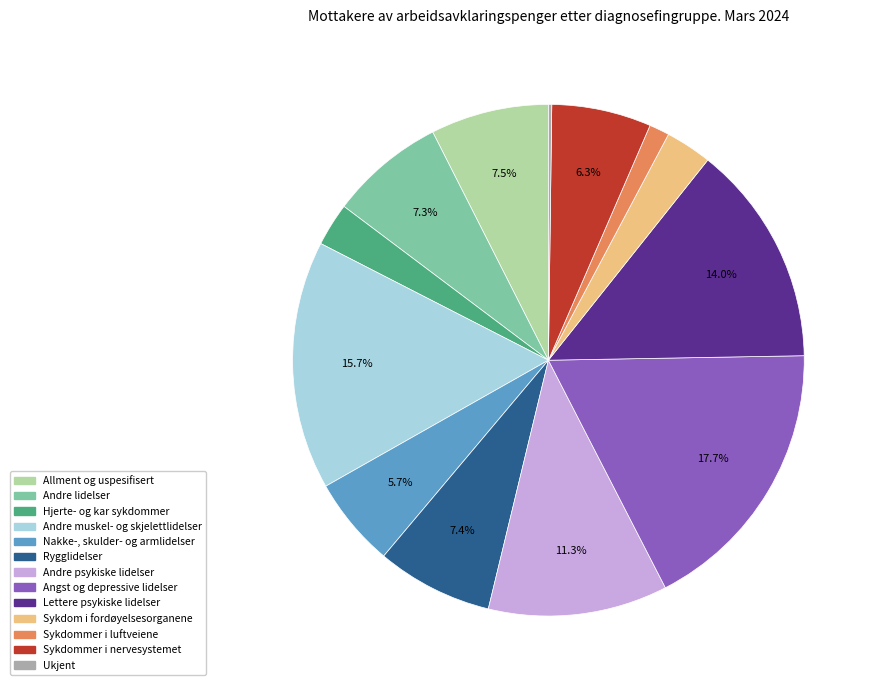

Which category has the biggest portion of the pie?

Angst og depressive lidelser